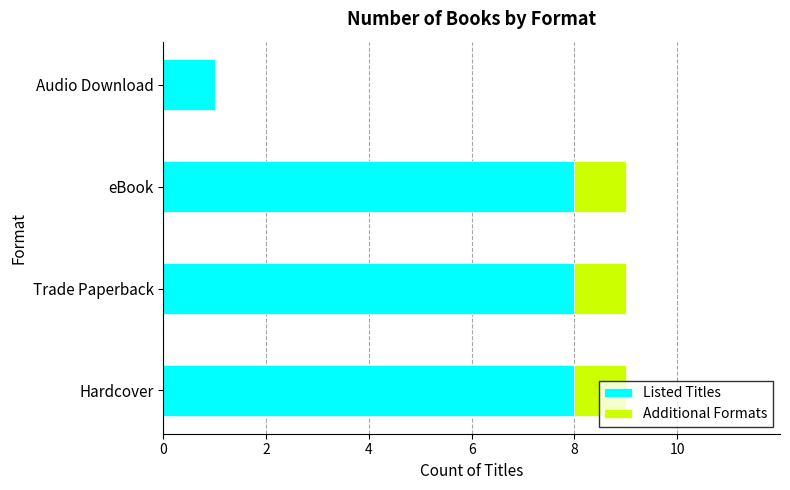

Where is Listed Titles nearest to the value 4?

Audio Download